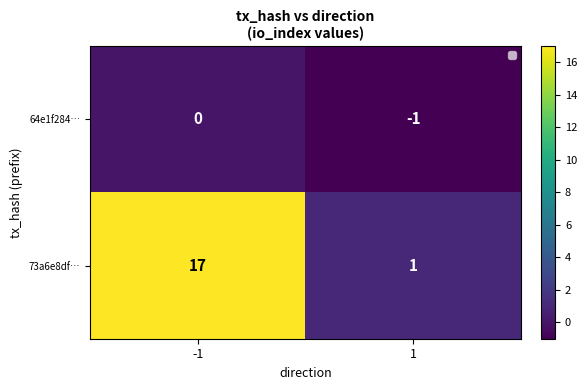

Reading left to right, transcribe all the data shown in this chart.

64e1f284…: -1=0	1=-1
73a6e8df…: -1=17	1=1